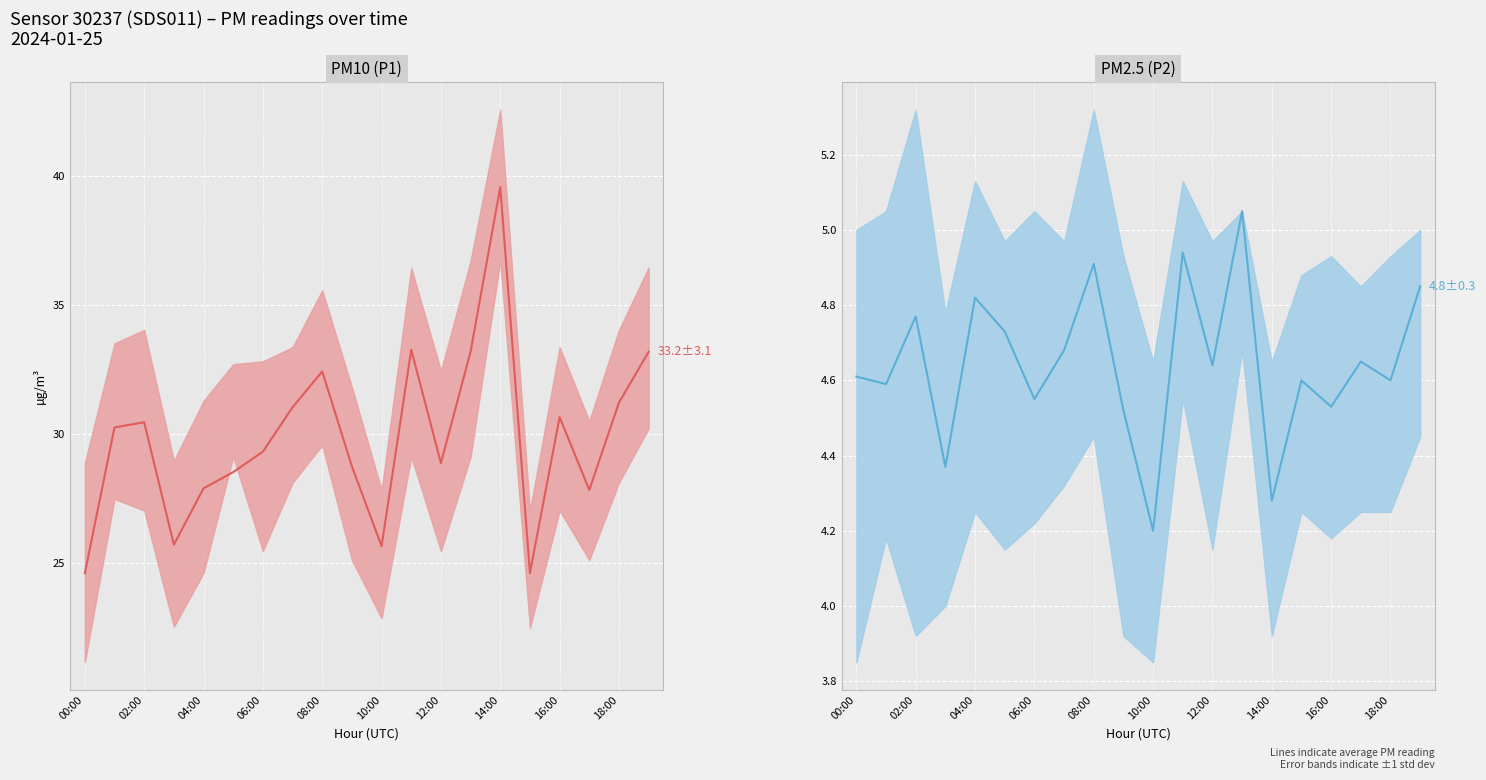

Between 11 and 15, which is larger?

11